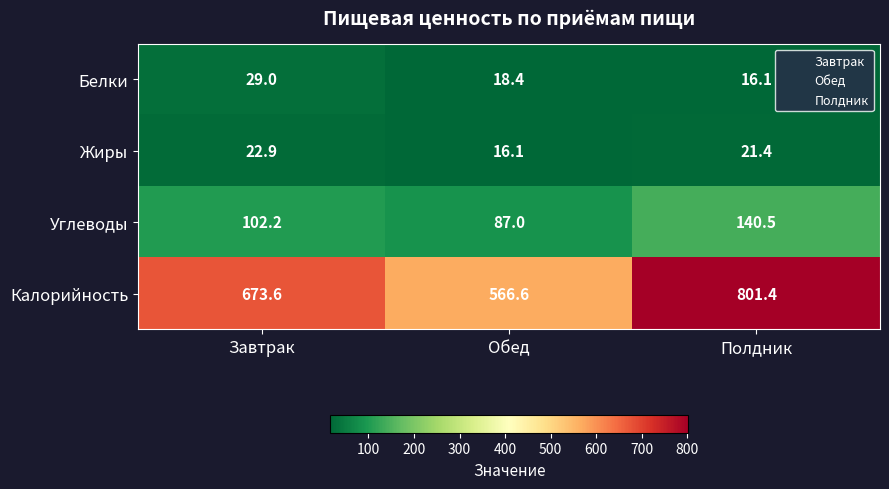

What is the difference between the highest and lowest values at Полдник?

785.3